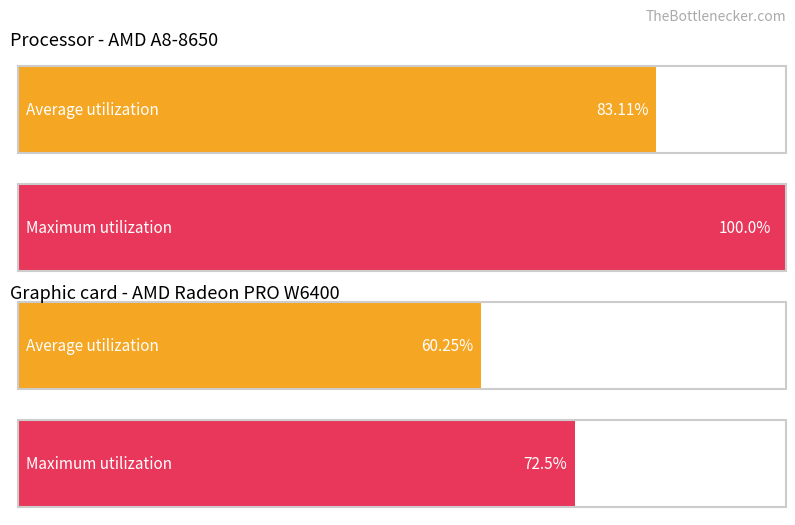

Where is Average utilization nearest to the value 71?

1